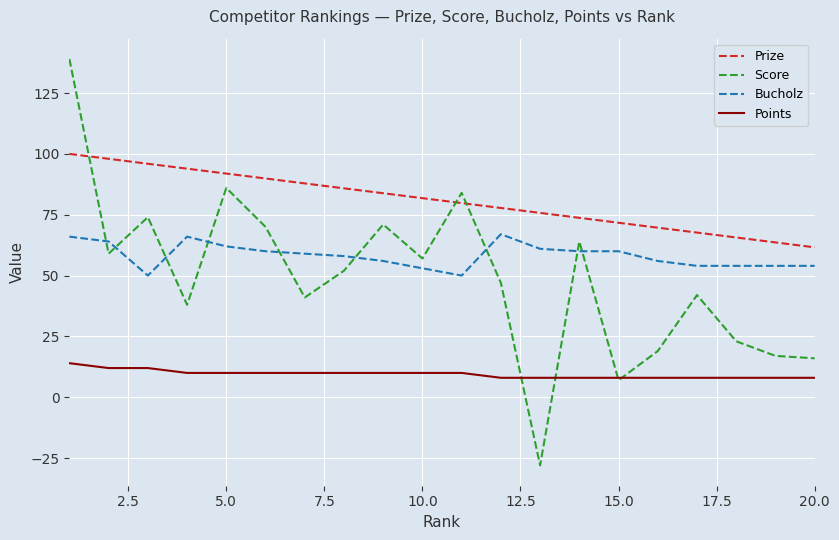

What is the greatest value displayed?

139.0